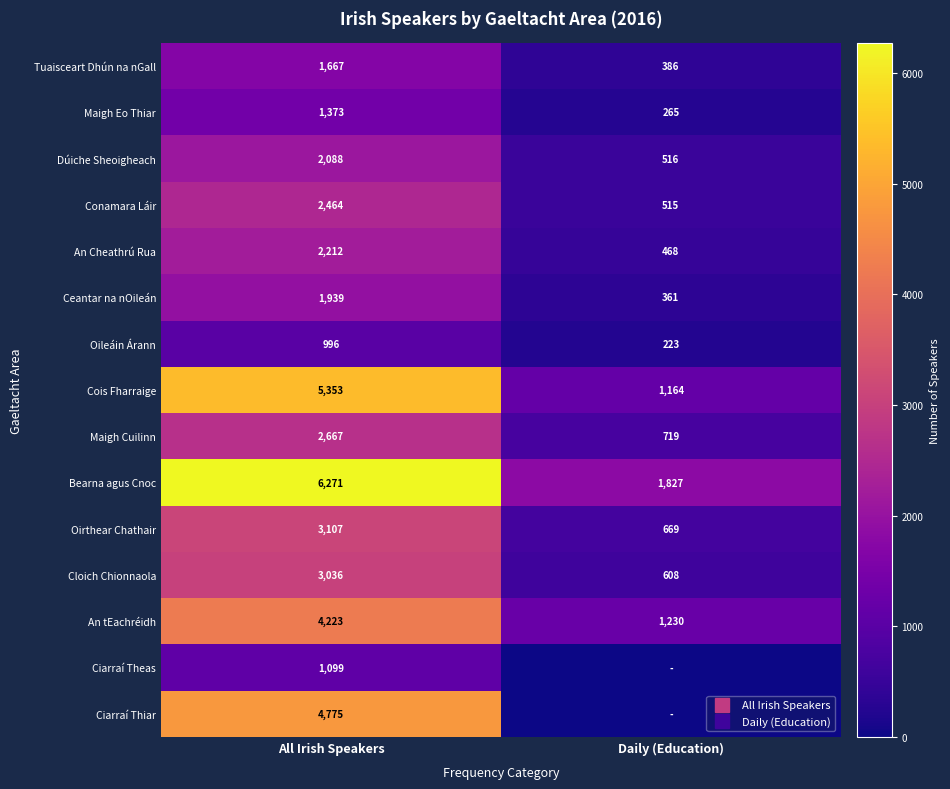

The An tEachréidh series shows 1230 at Daily (Education). True or false?

True